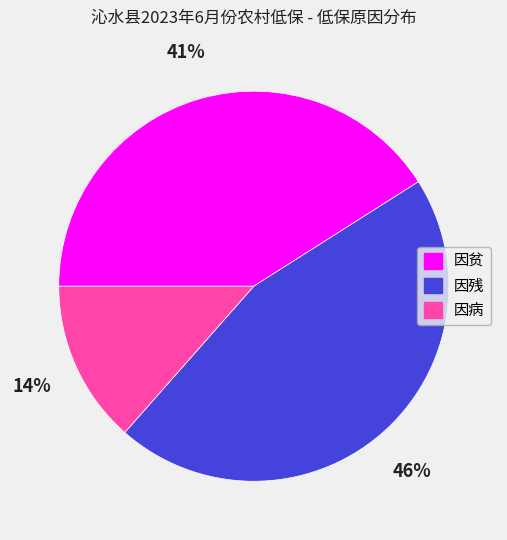

What is the largest slice in the pie chart?

因残